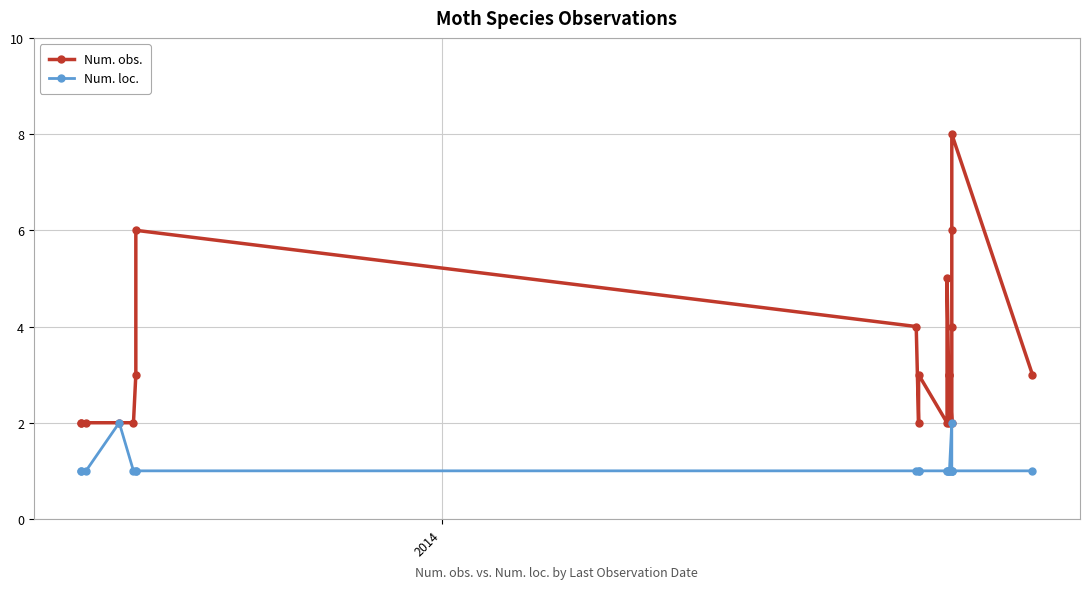

Count the Num. loc. values in the range 1 to 2.

20